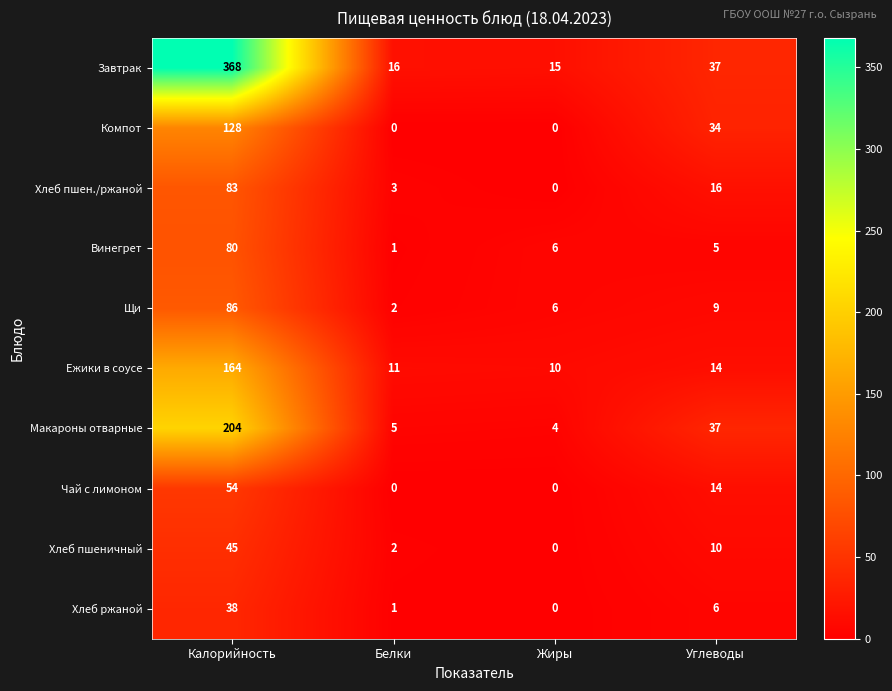

How many Компот values are between 0 and 128?

4